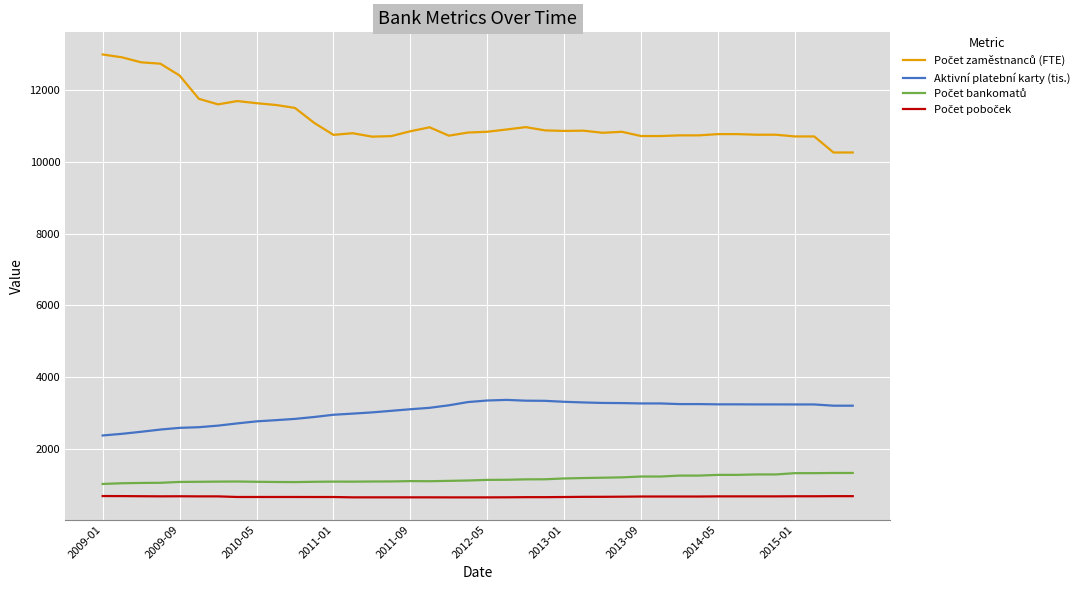

What is the minimum value for Aktivní platební karty (tis.)?

2364.0